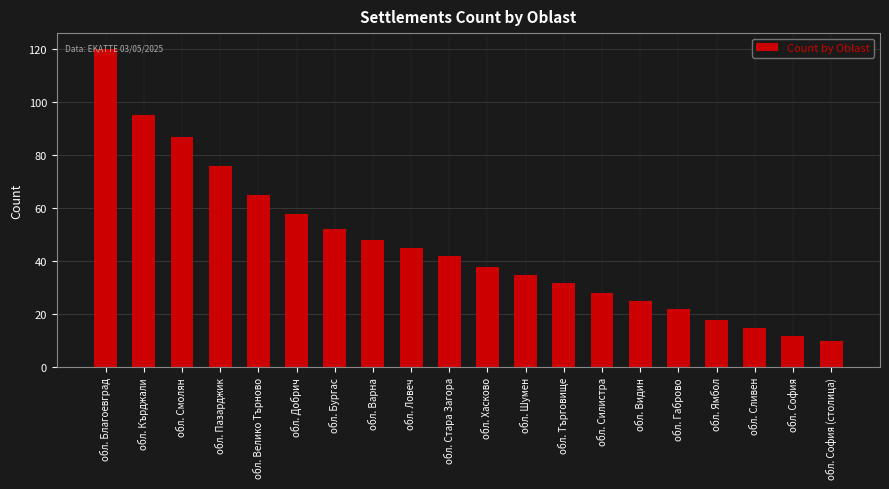

What position from the right is обл. Силистра?

7